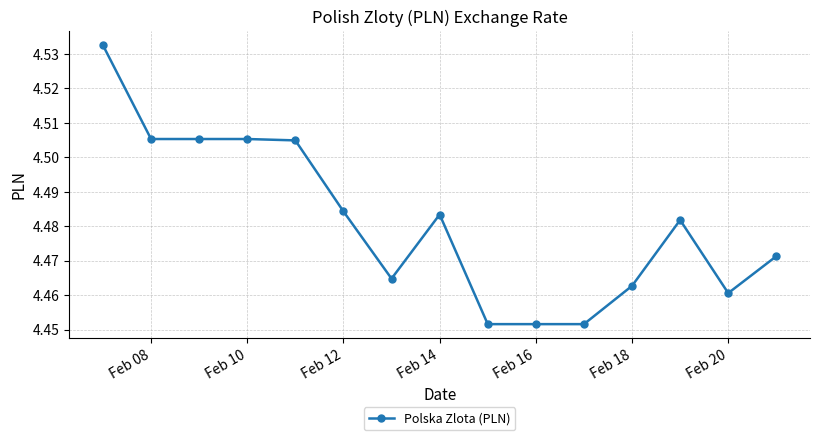

What is the sum of all values?

67.2